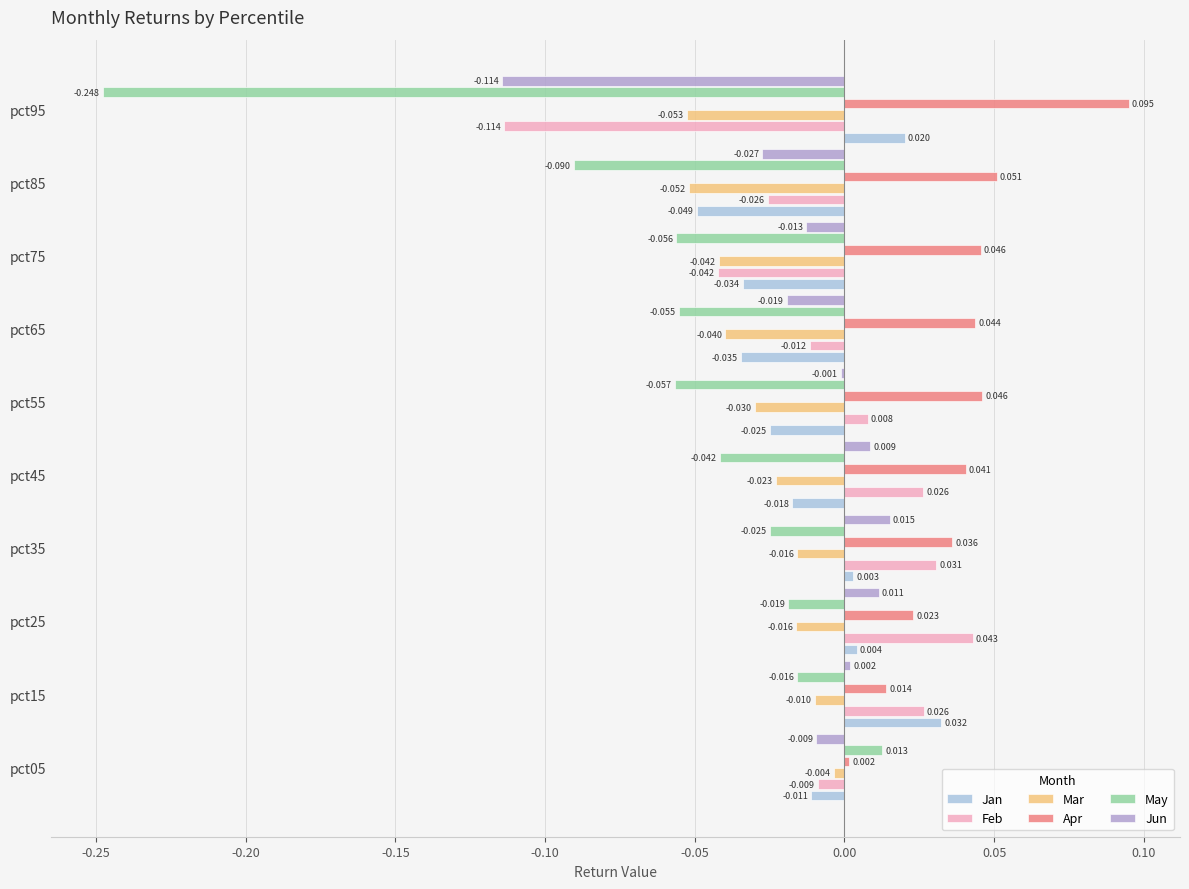

Which series has the largest total across all categories?

Apr